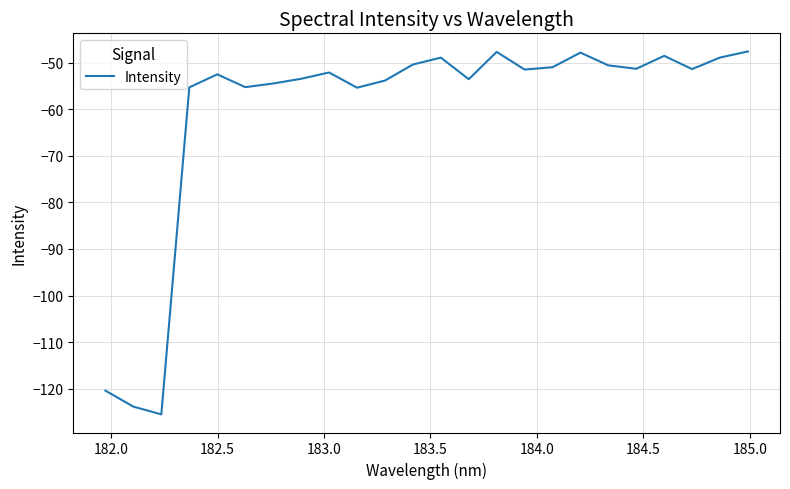

How many lines are shown in the chart?

1